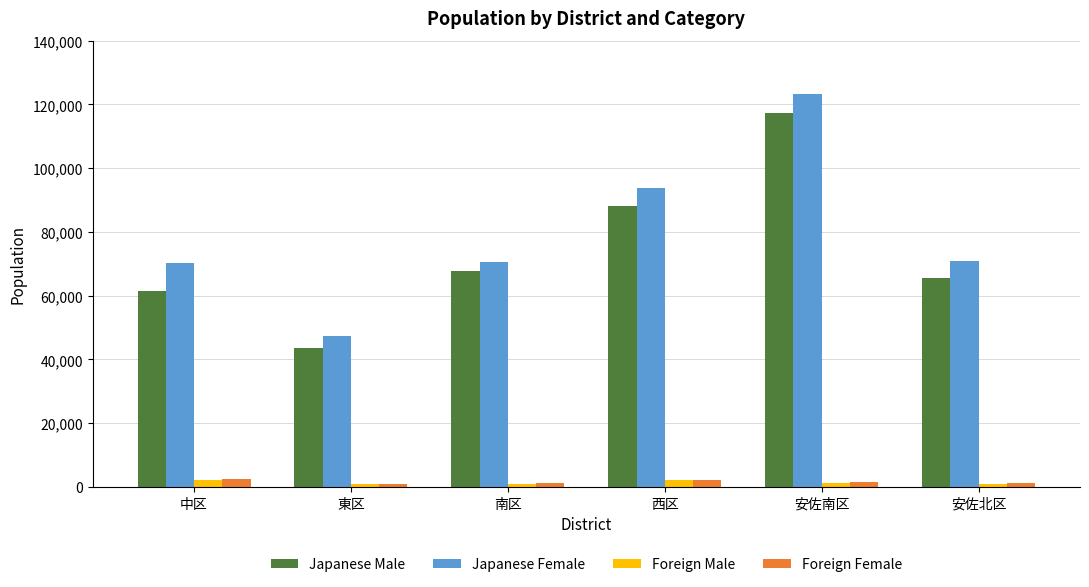

Is the value of Japanese Male at 南区 greater than the value of Foreign Male at 西区?

Yes